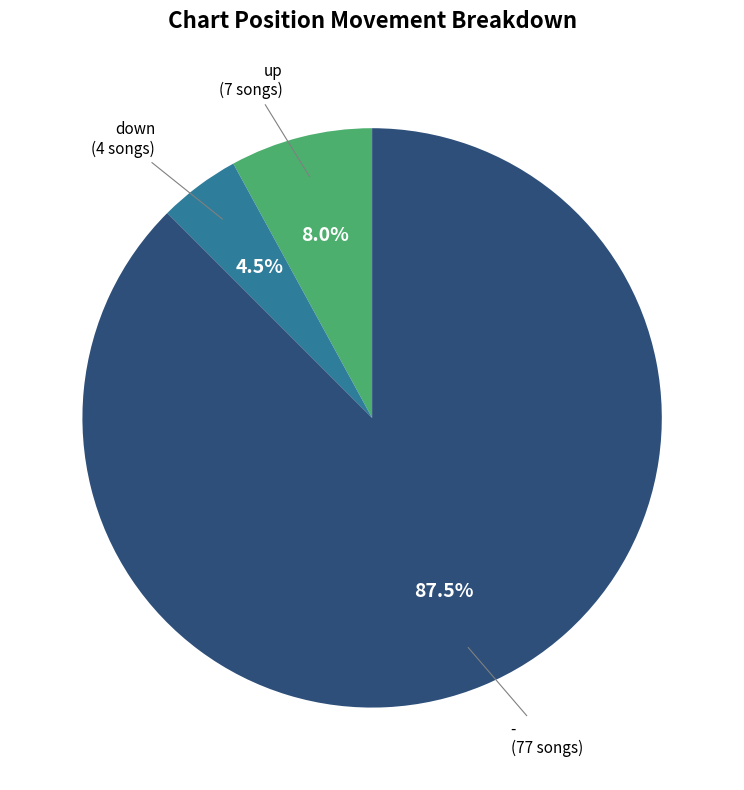

Count the number of slices in the pie.

3